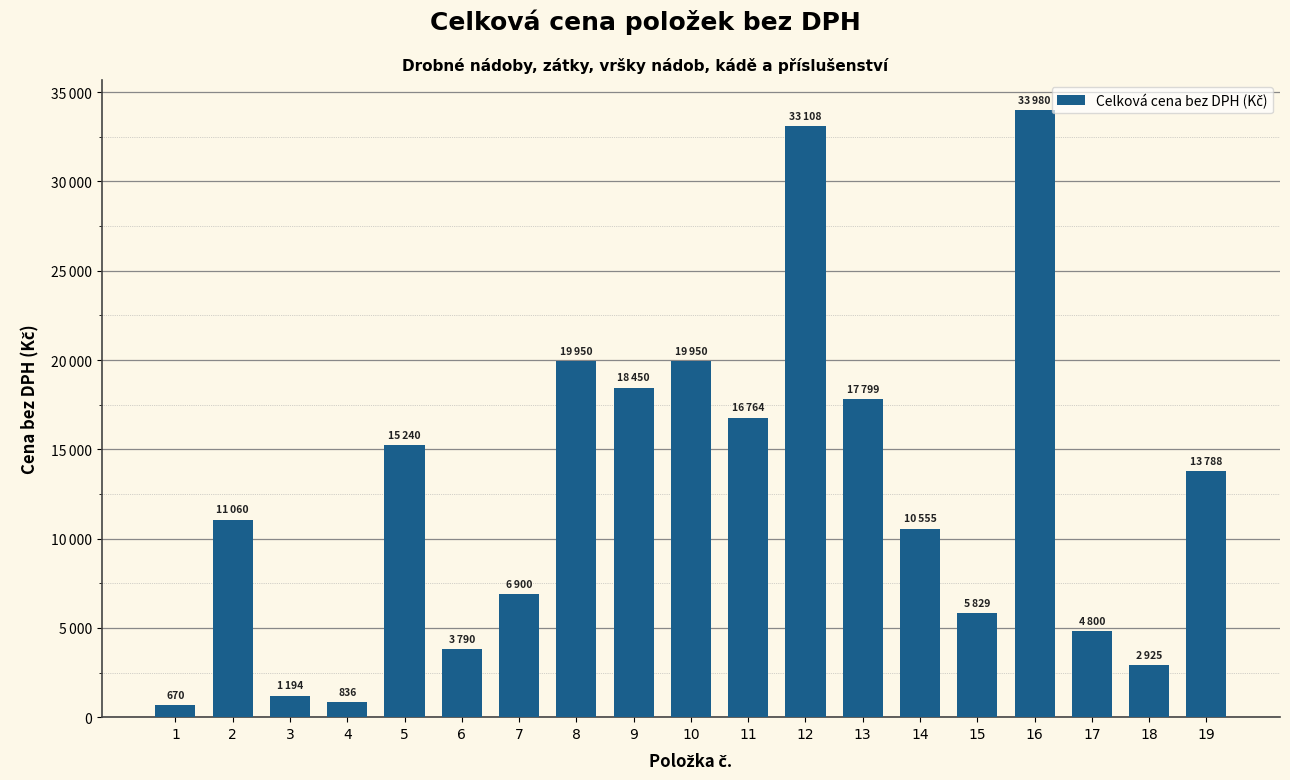

True or false: the data shows 17799 at 13.

True